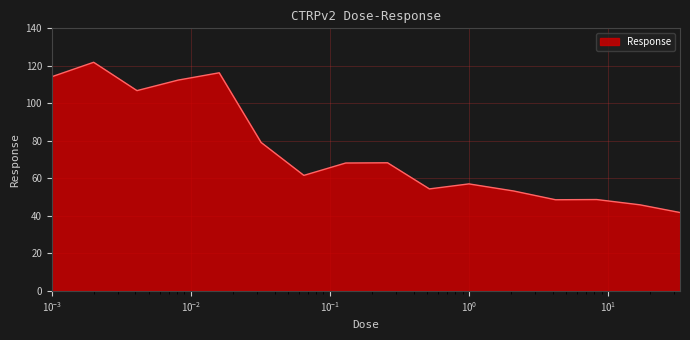

Does the chart display data point markers on the line(s)?

No